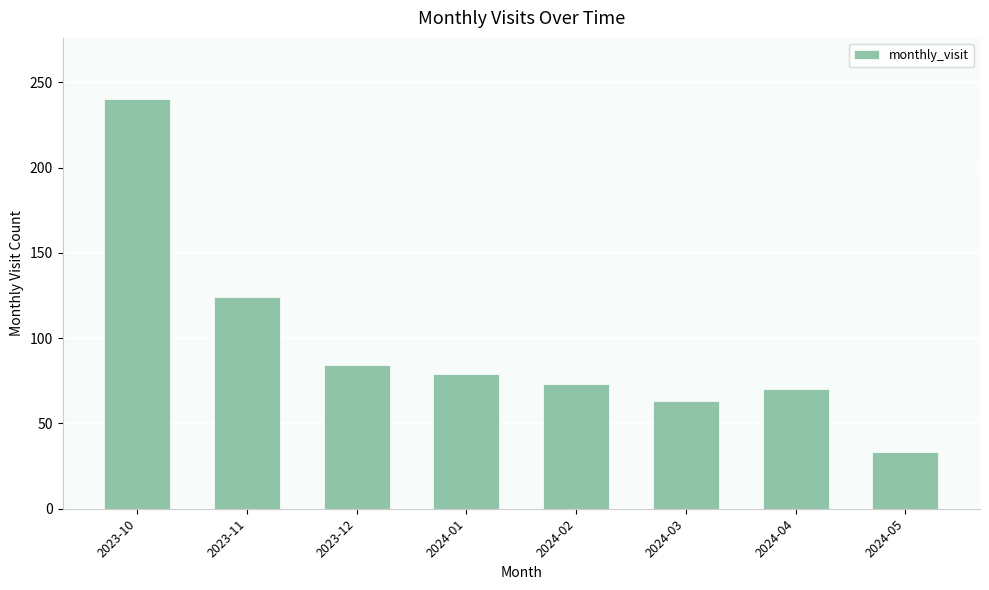

At which label is the value closest to 136?

2023-11